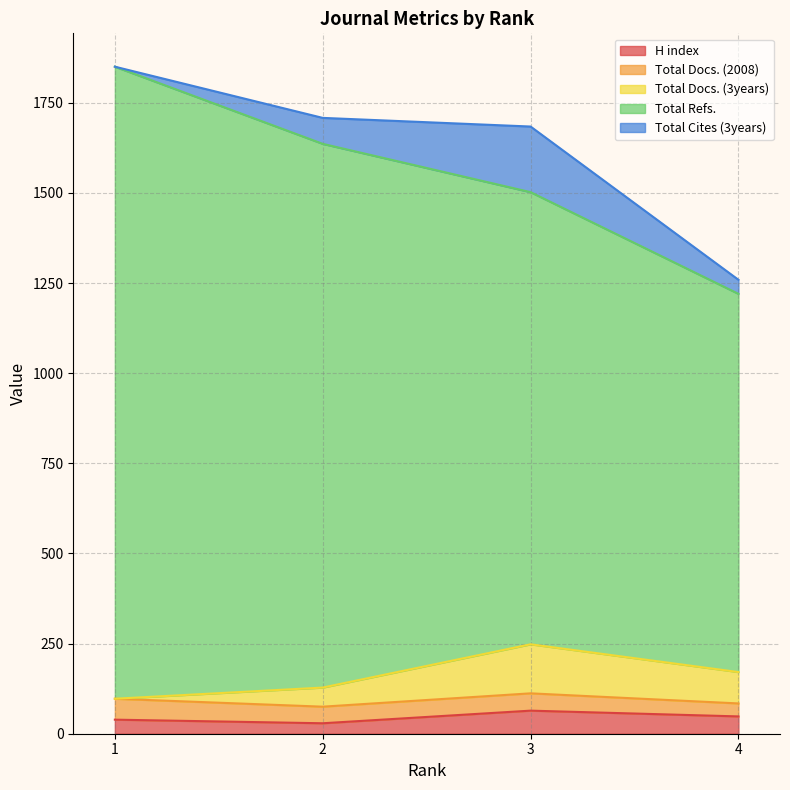

Between 3 and 4, which series saw the biggest shift?

Total Refs.